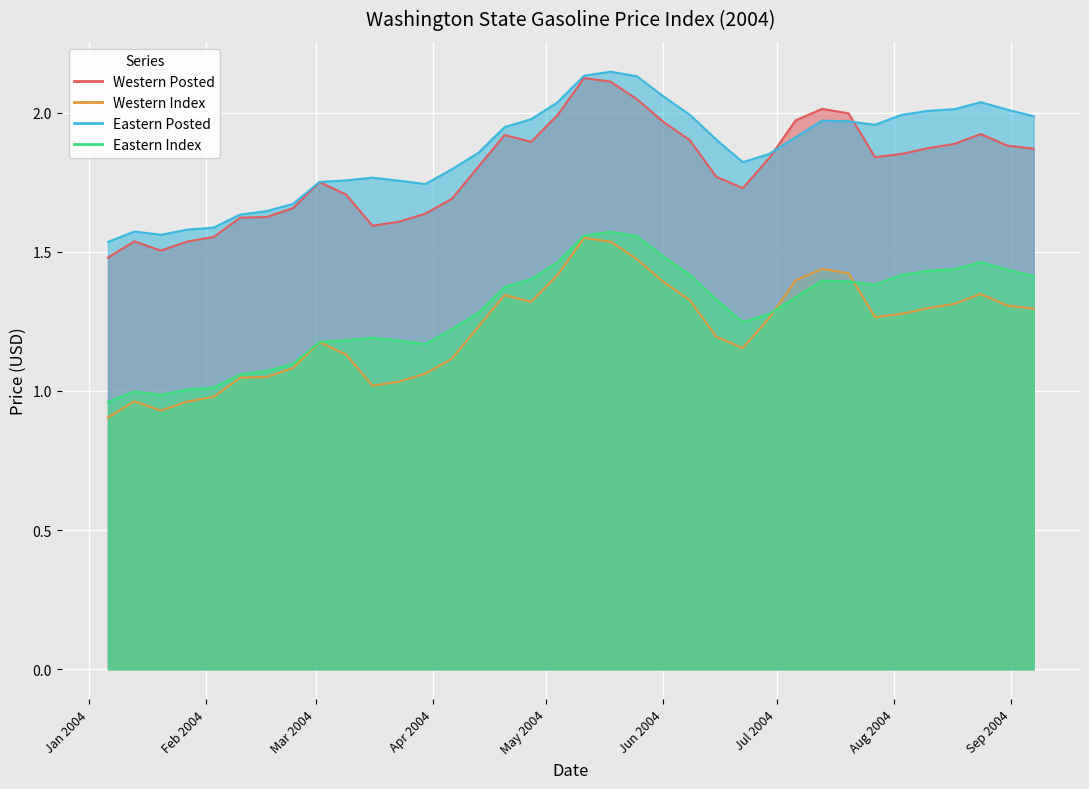

True or false: Western Posted and Western Index cross at least once.

False